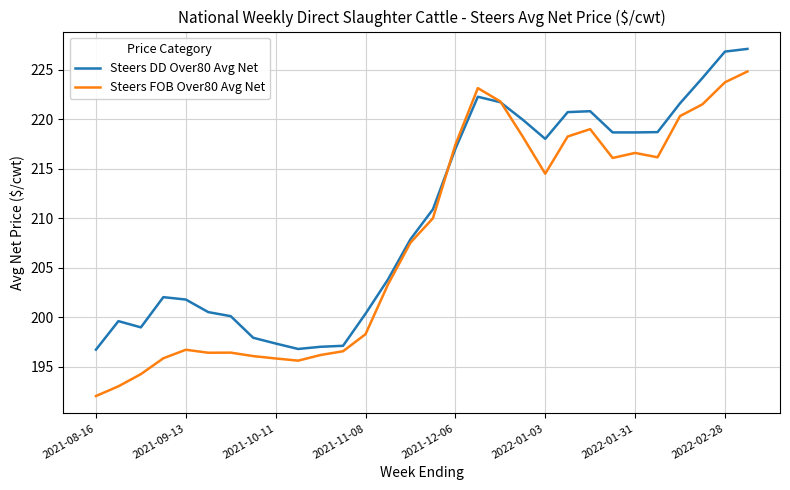

In Steers FOB Over80 Avg Net, how many points are higher than both neighbors (excluding endpoints)?

5